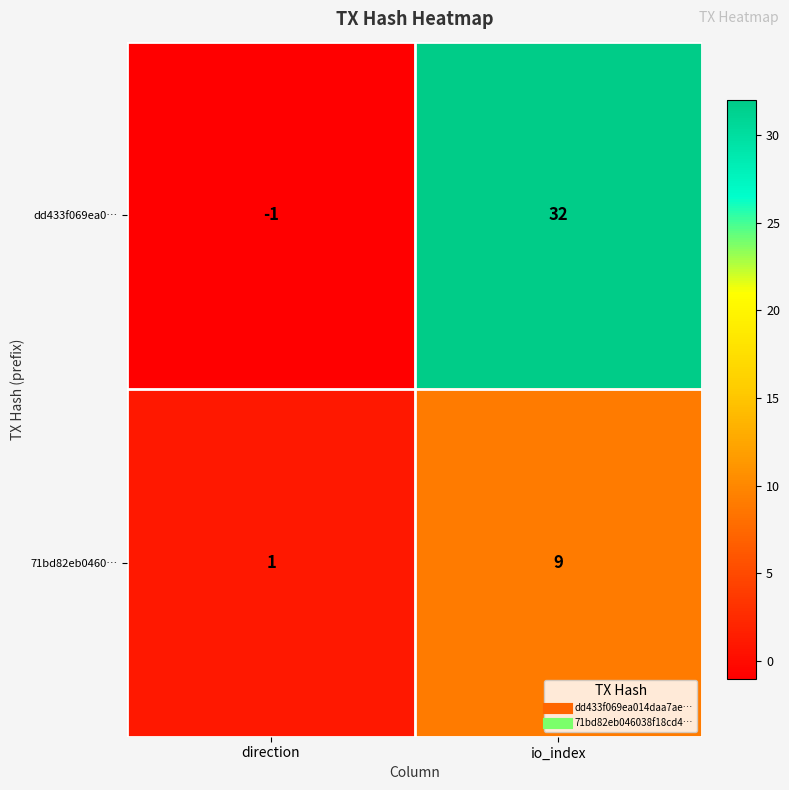

What value does the dd433f069ea0… series have at io_index?

32